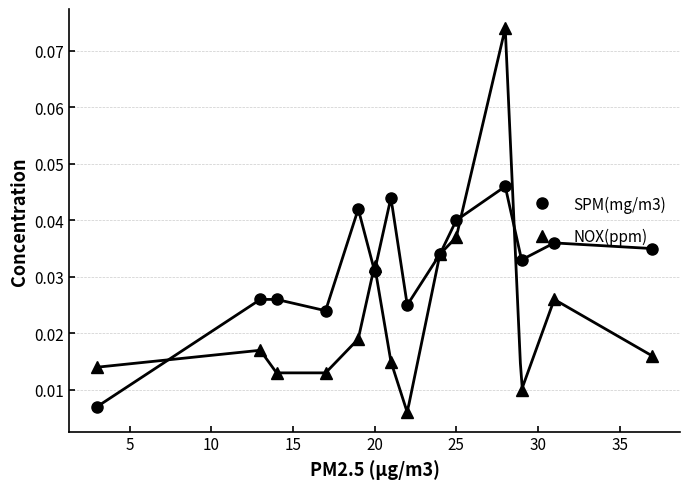

What is the difference between the maximum and minimum values in the NOX(ppm) series?

0.1